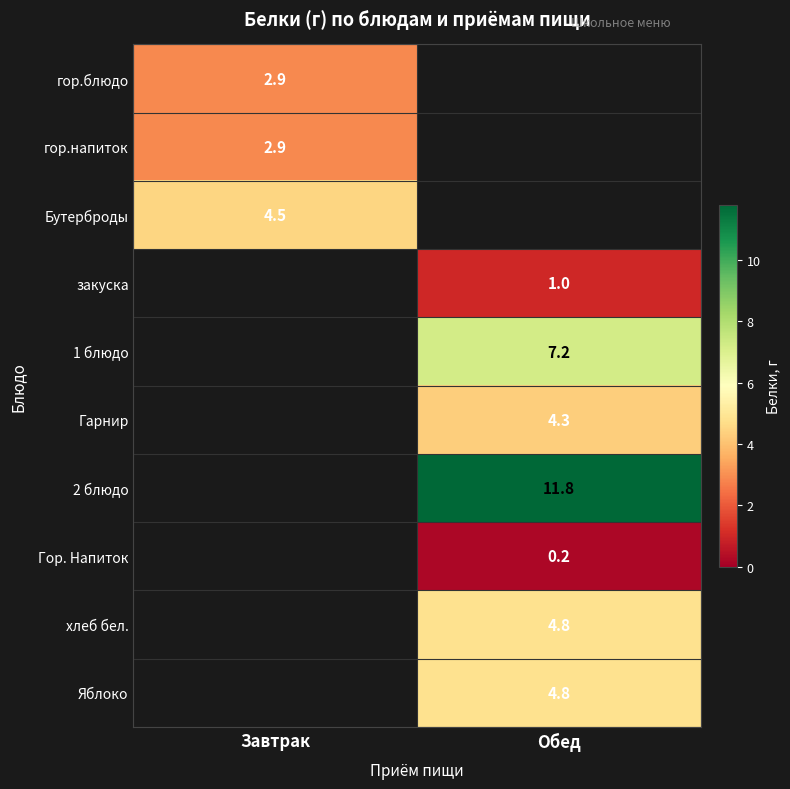

The 1 блюдо series shows 11.2 at Обед. True or false?

False